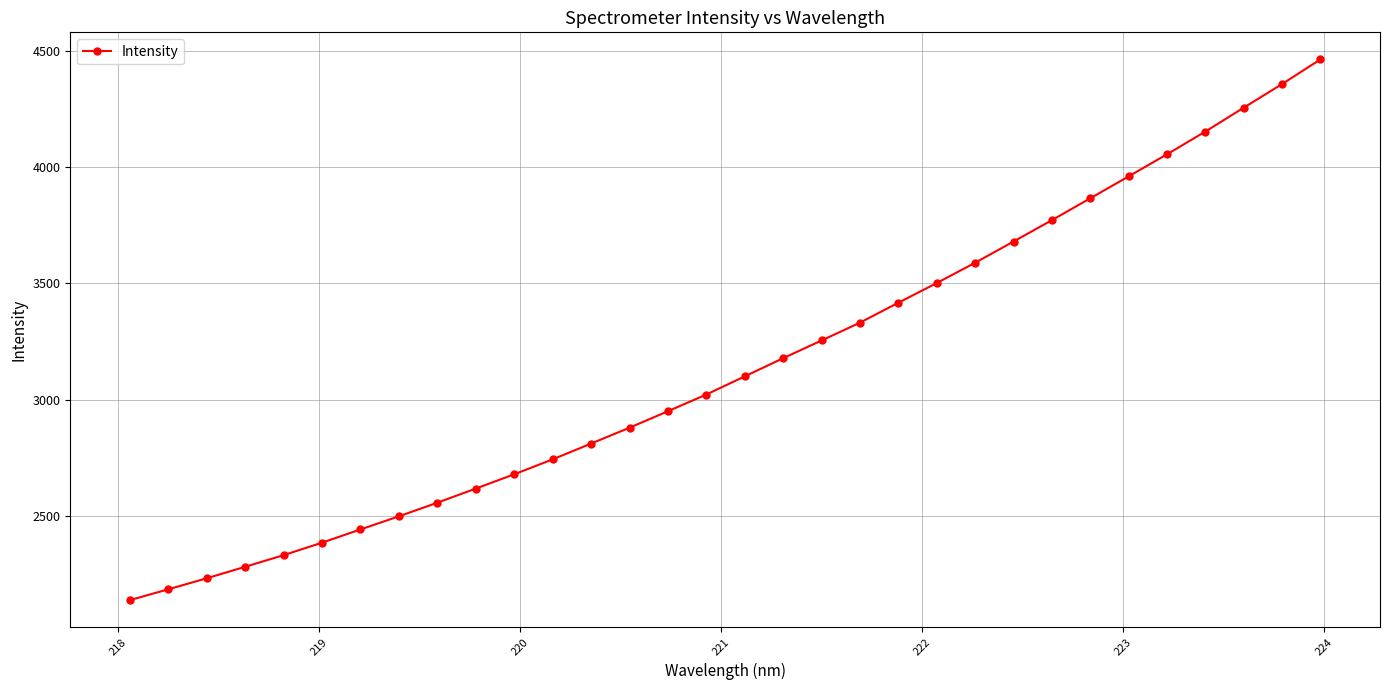

What is the value of the 21st point from the left?

3416.7